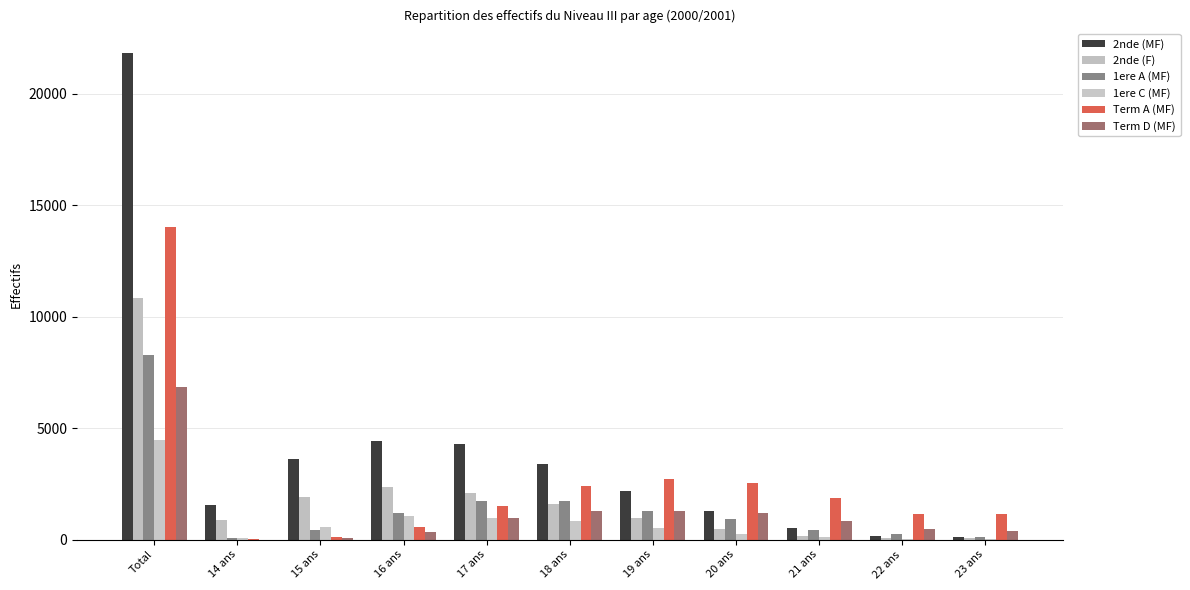

What is the average value of the Term A (MF) series?

2551